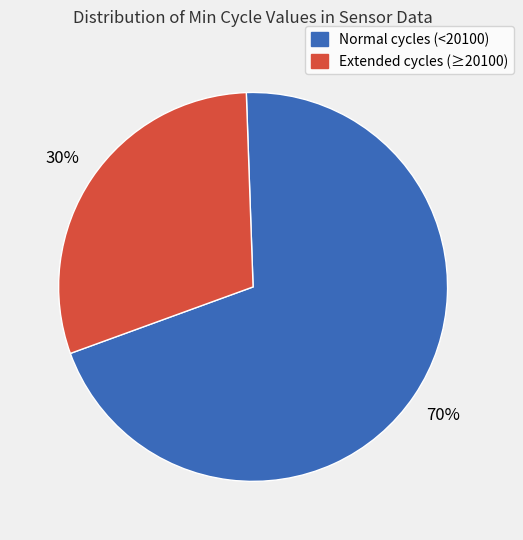

Is it true that Normal cycles (<20100) is 55% of the pie?

False